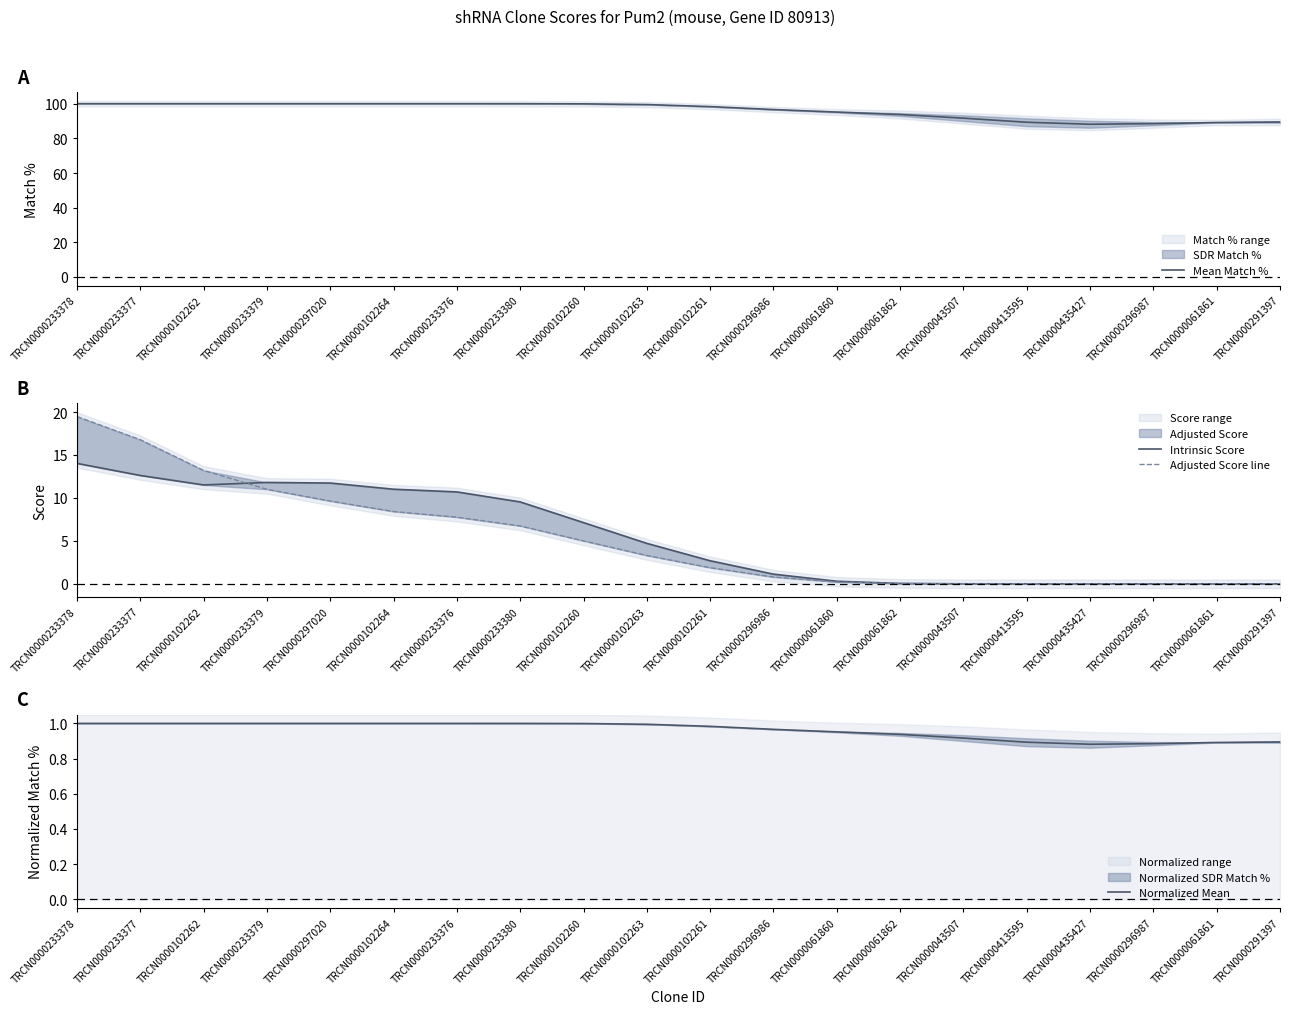

True or false: Intrinsic Score and Mean Match % cross at least once.

False